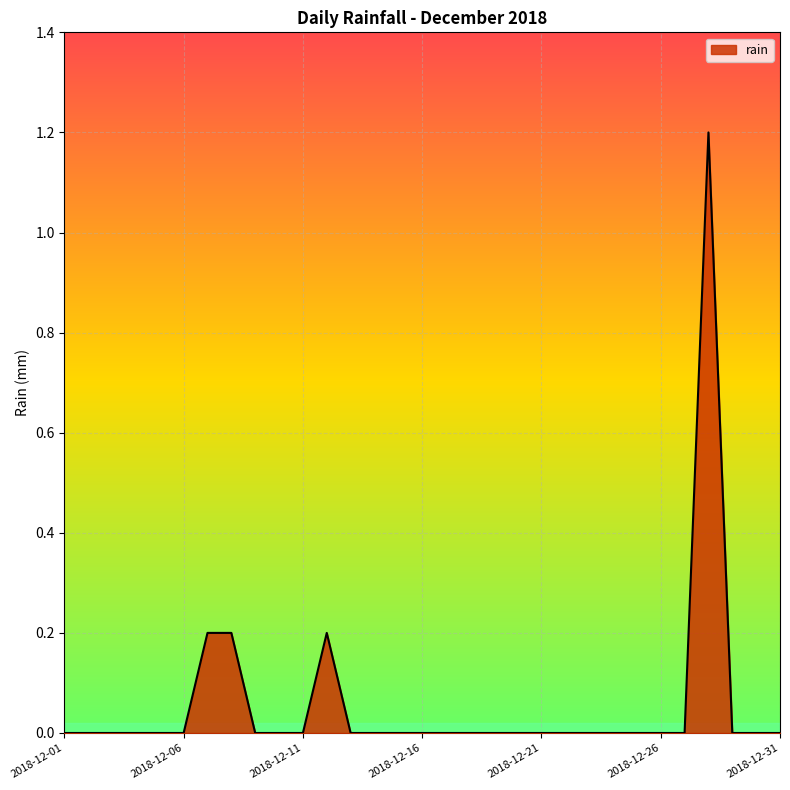

How many values are between 0 and 1?

30